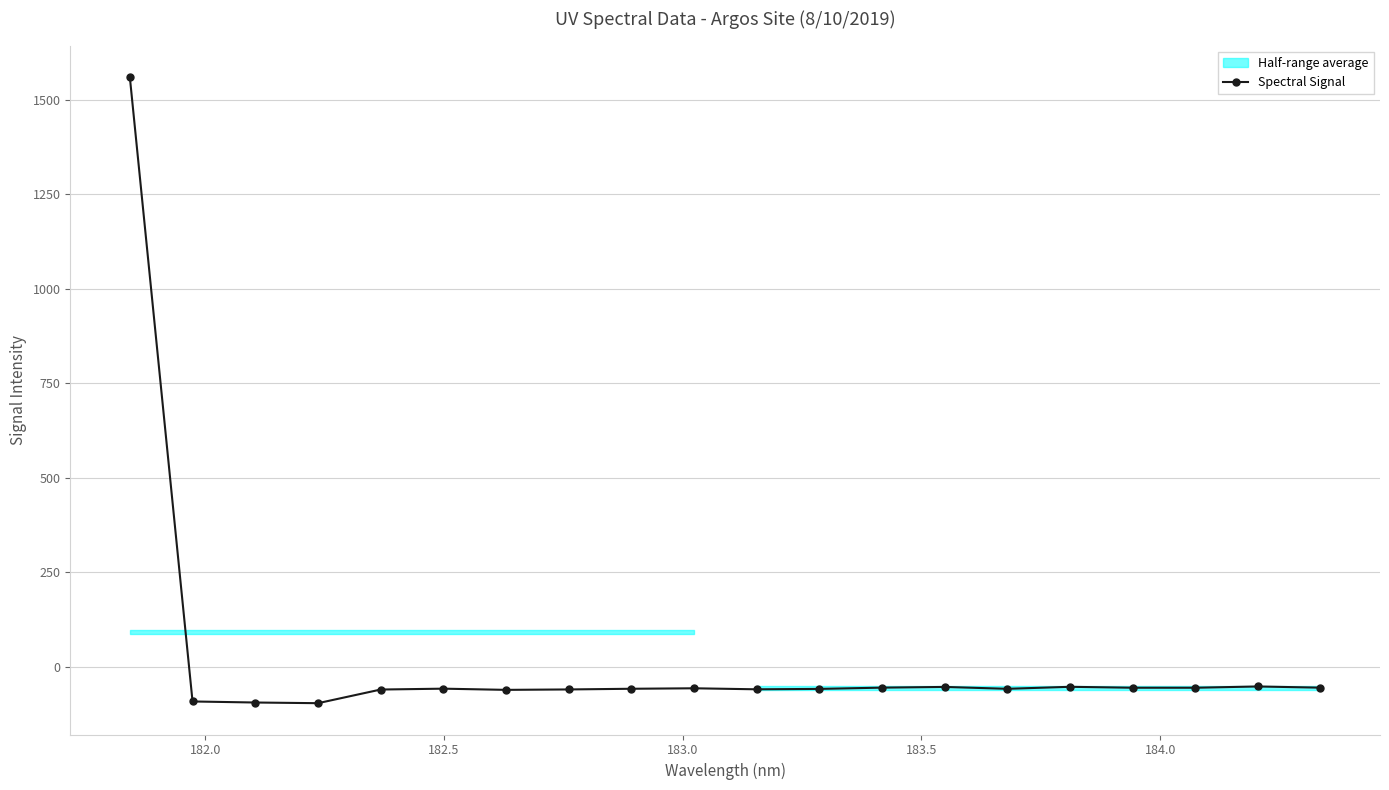

How many values in the Spectral Signal series exceed -58?

9